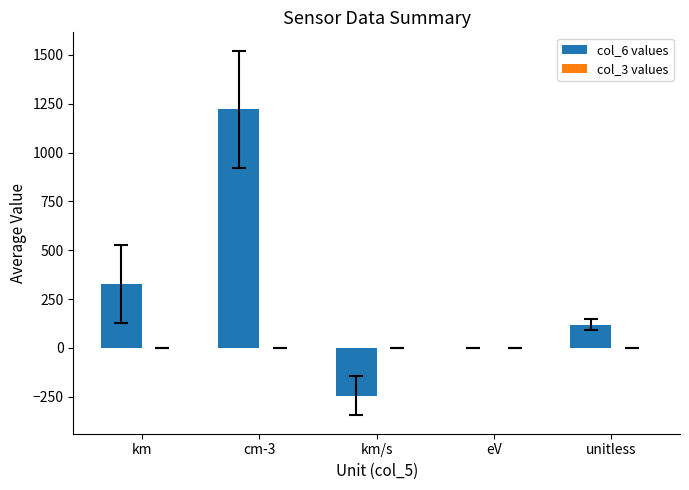

What is the maximum value shown in the chart?

1222.0